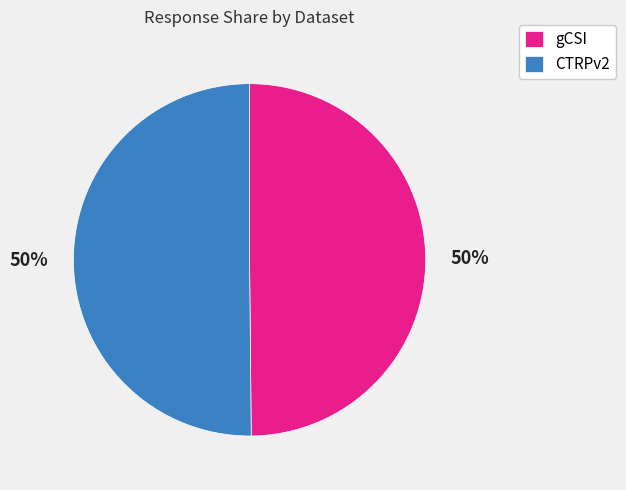

How many slices are in this pie chart?

2